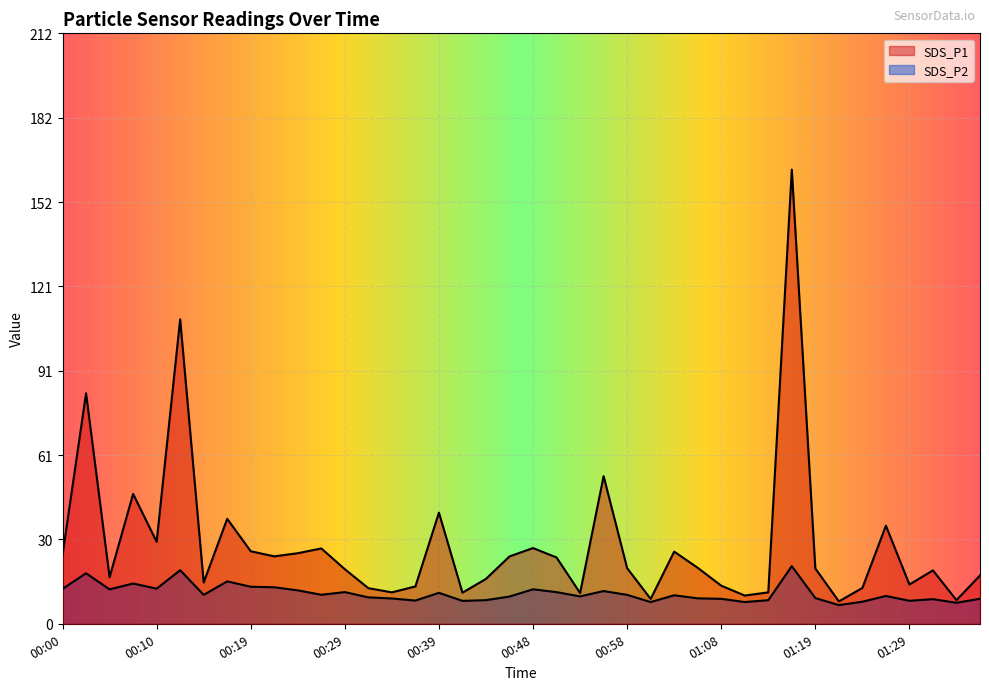

What are all the series names shown in the legend?

SDS_P1, SDS_P2